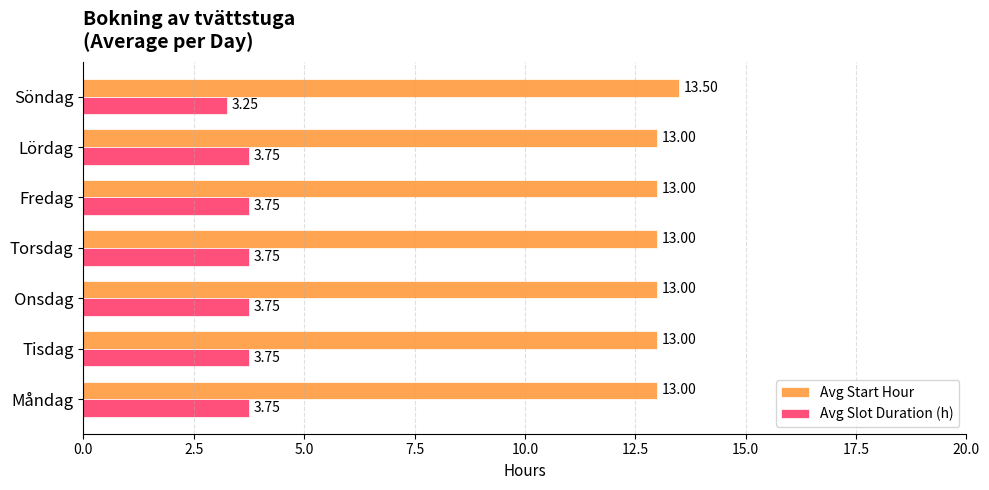

Which category has the lowest value across all series?

Söndag